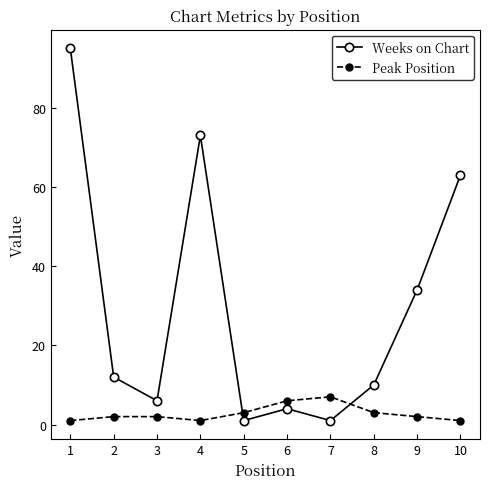

What is the highest value of the Weeks on Chart series?

95